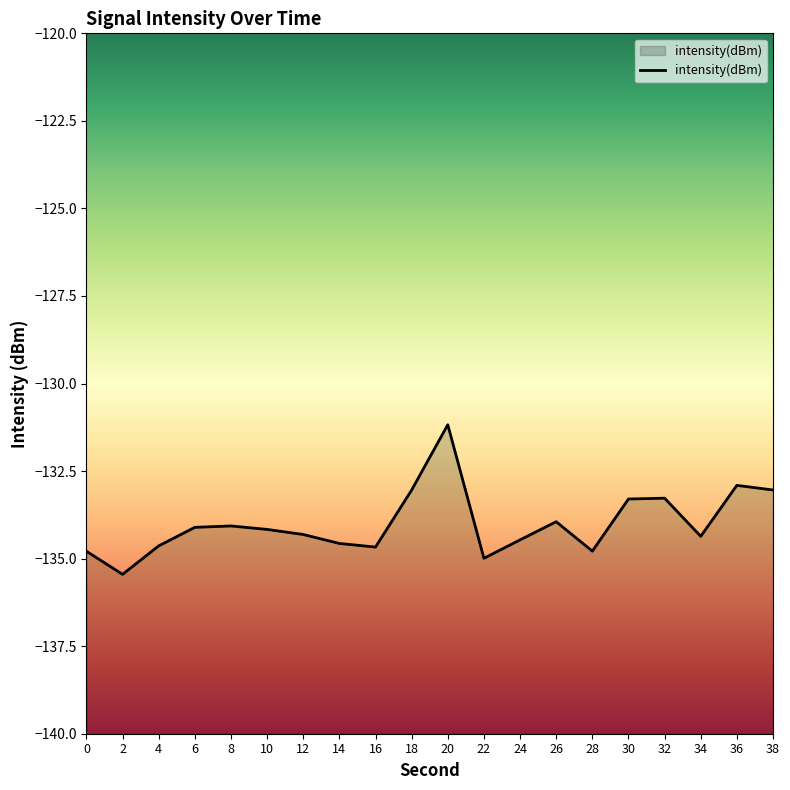

The chart shows a value of -84.5 at 4. True or false?

False